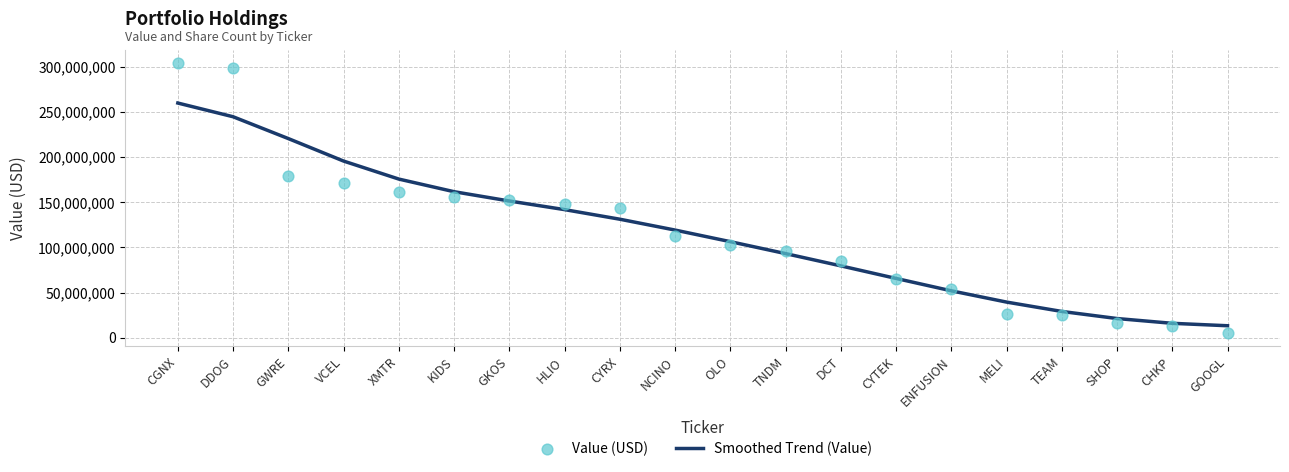

What is the total value across all series at GKOS?

303705227.9